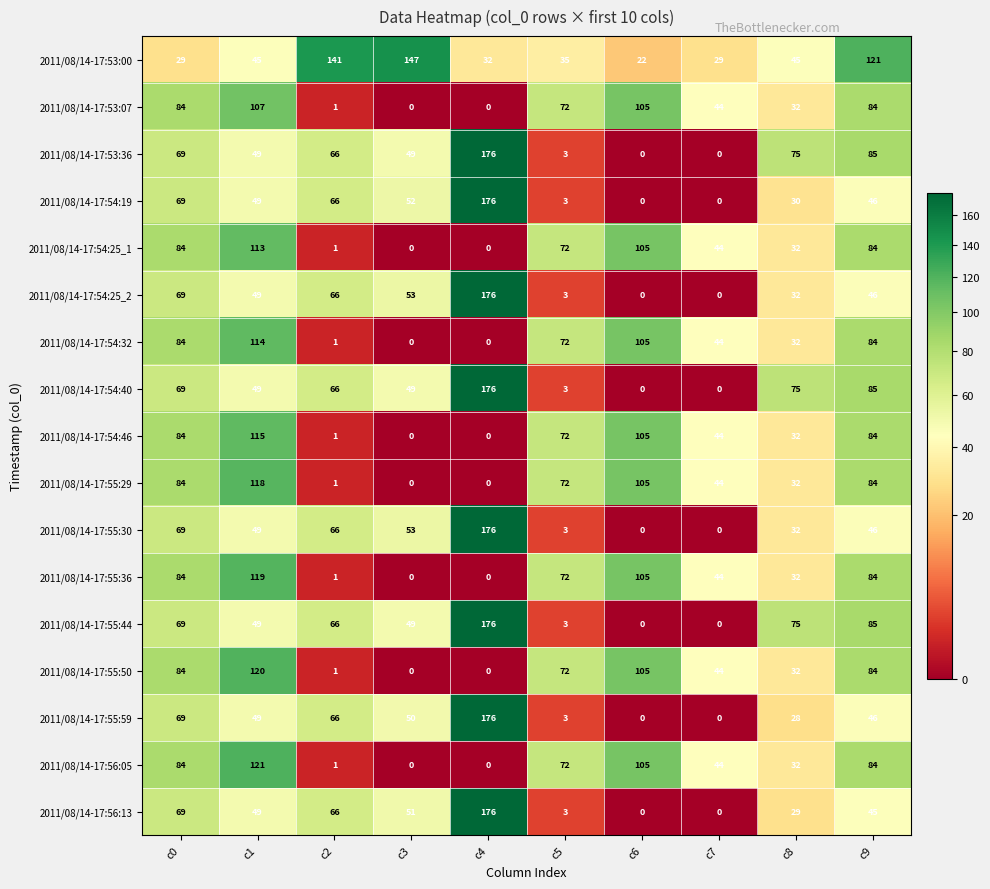

Is it true that 2011/08/14-17:55:44 equals 0 at c6?

True